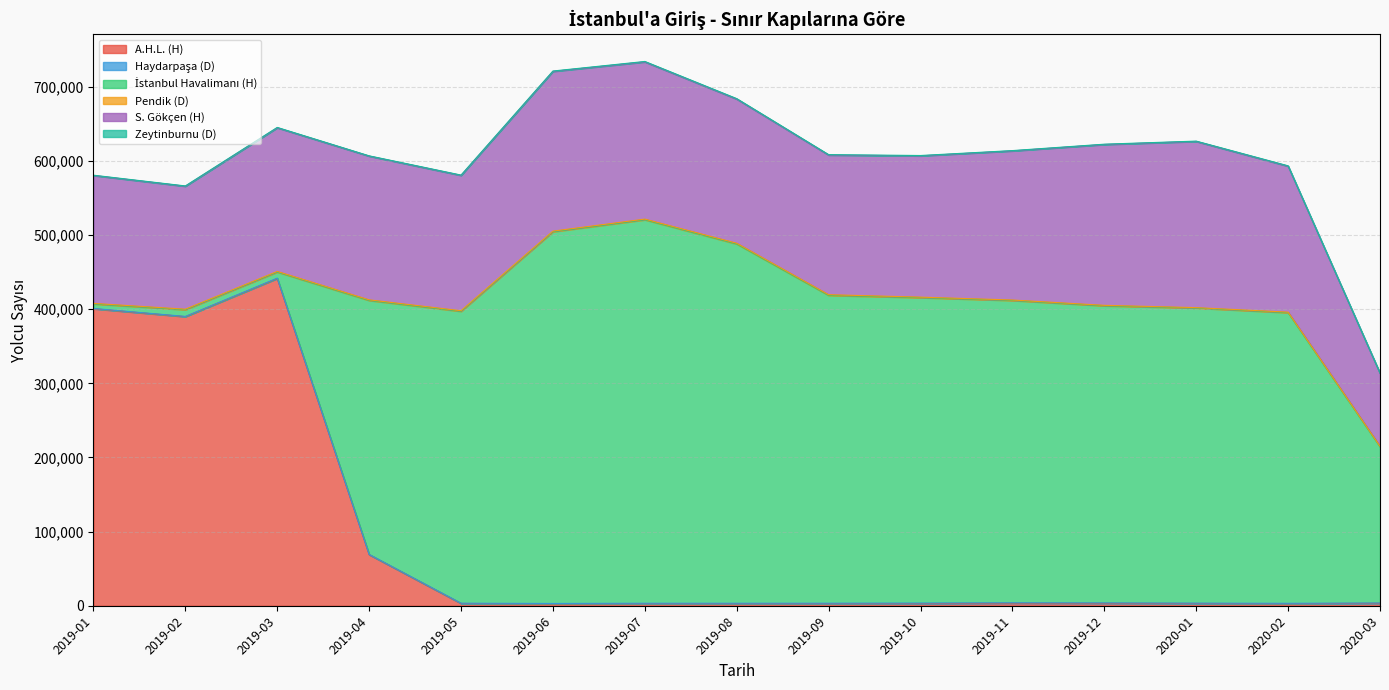

Is the value of Zeytinburnu (D) at 2019-06 greater than the value of S. Gökçen (H) at 2020-03?

No